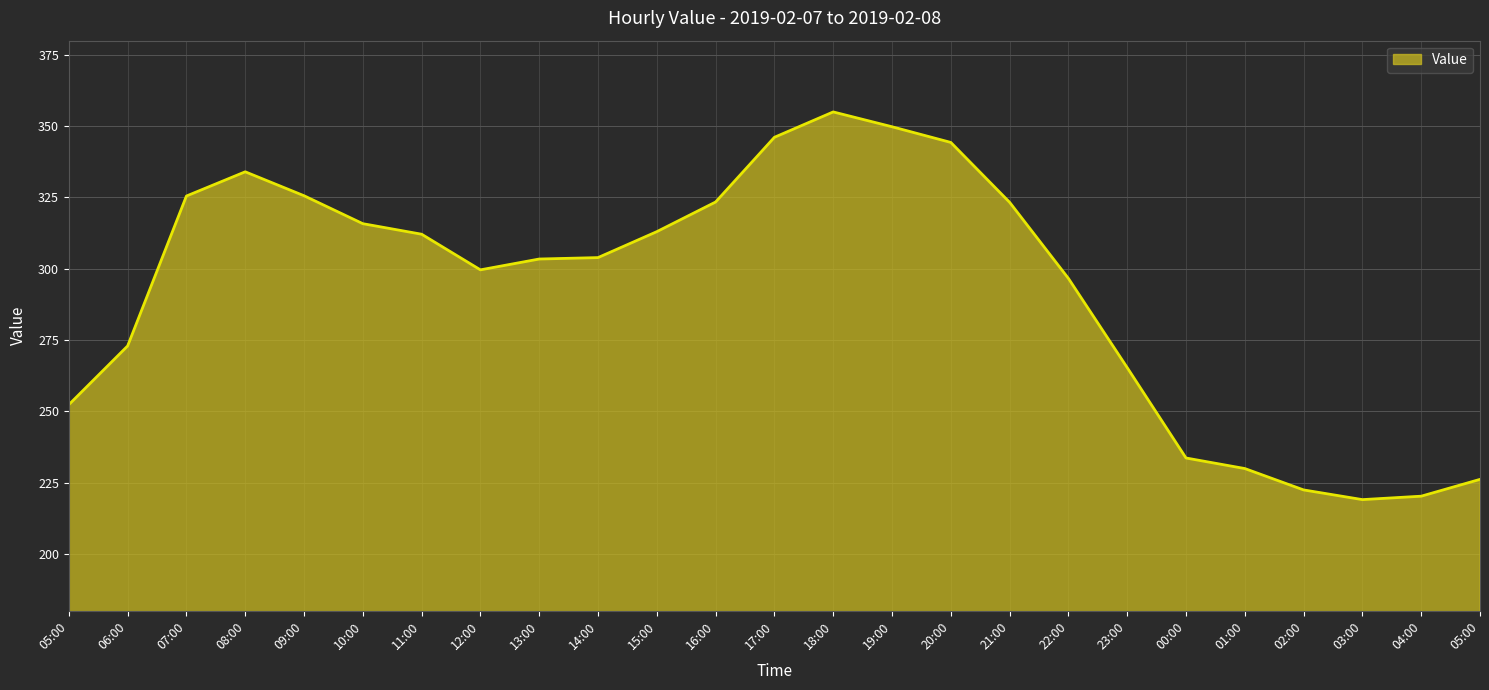

What is the ratio of the value at 06:00 to the value at 18:00?

0.8